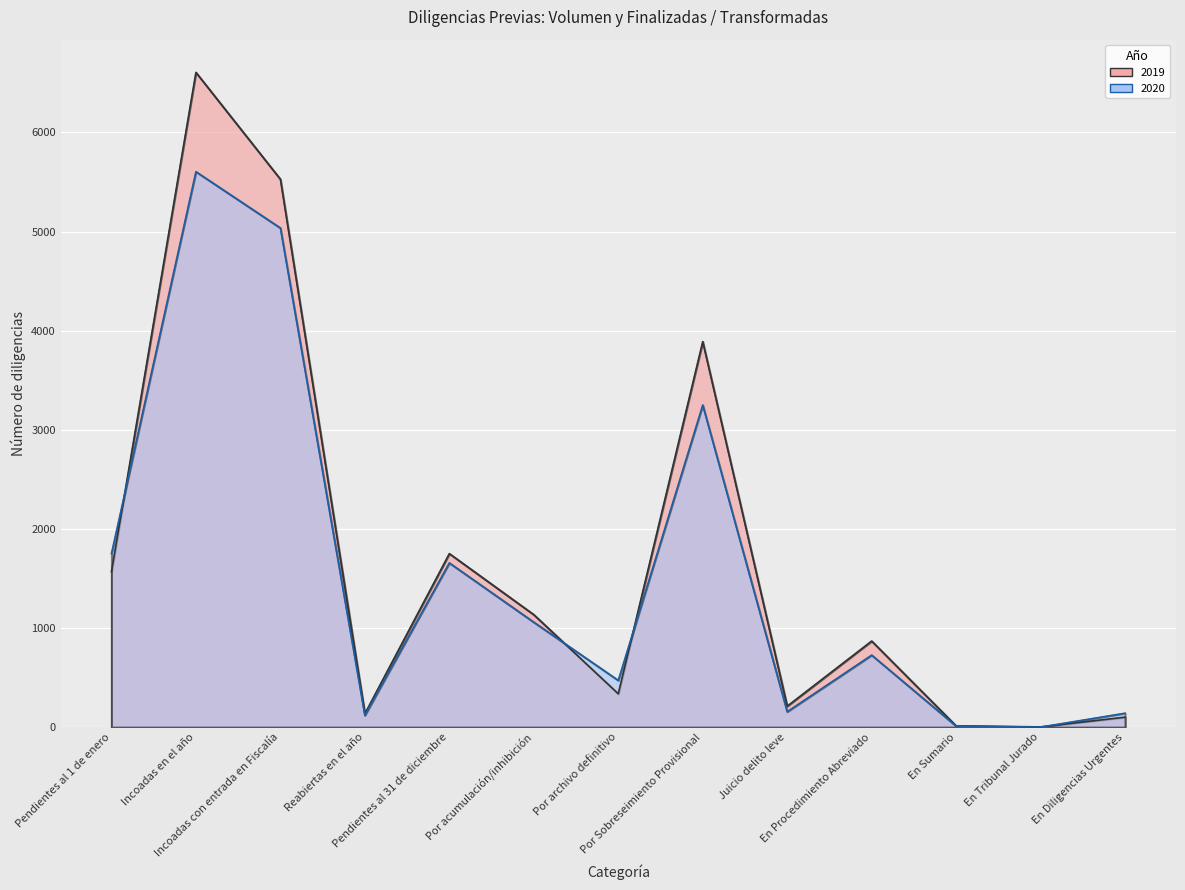

What is the greatest value displayed?

6606